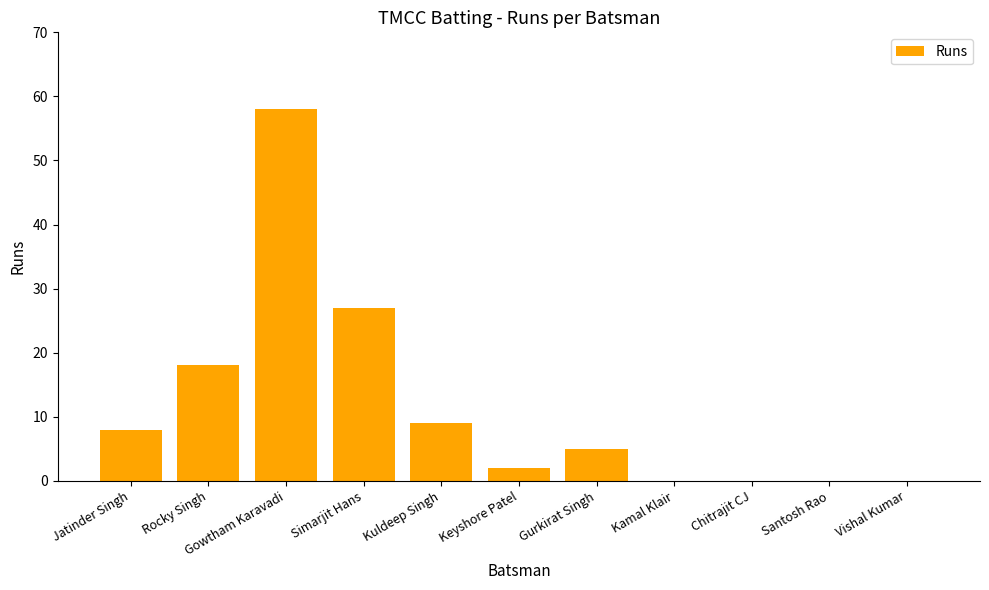

Which label corresponds to the largest value in the chart?

Gowtham Karavadi